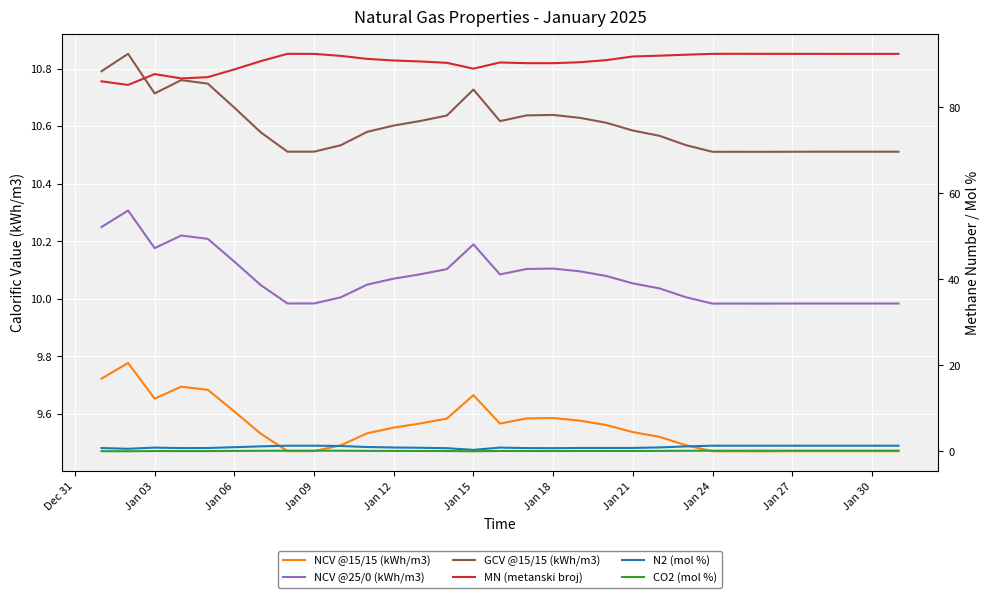

Is the value of MN (metanski broj) at 17 greater than the value of N2 (mol %) at 16?

Yes